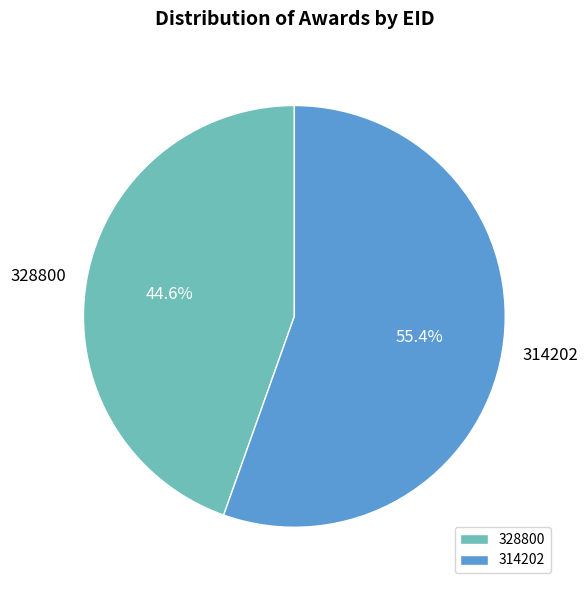

Which slice is the largest?

314202